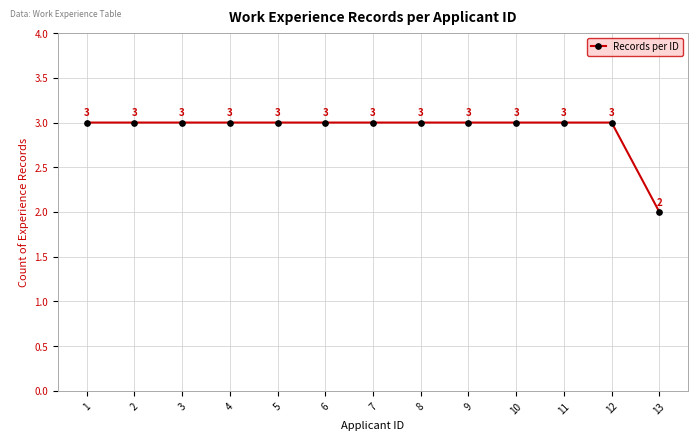

Reading left to right, transcribe all the data shown in this chart.

3	3	3	3	3	3	3	3	3	3	3	3	2